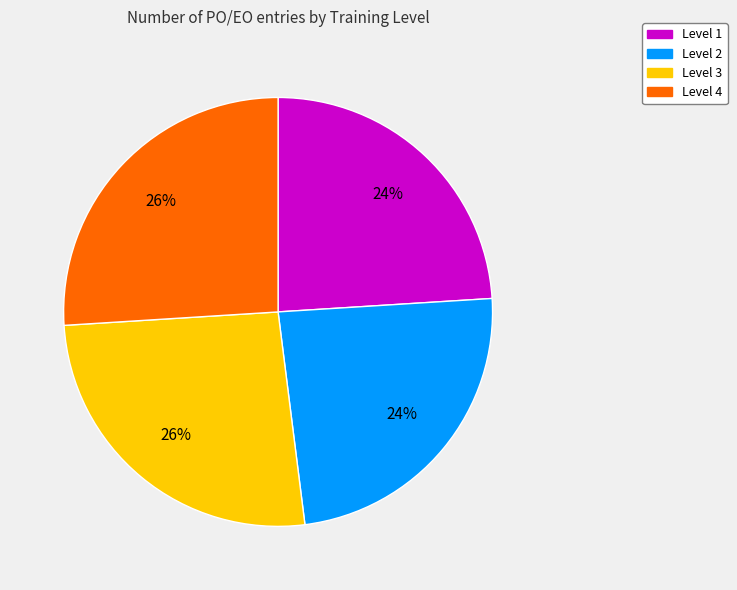

Is the sum of Level 1 and Level 2 greater than half?

No